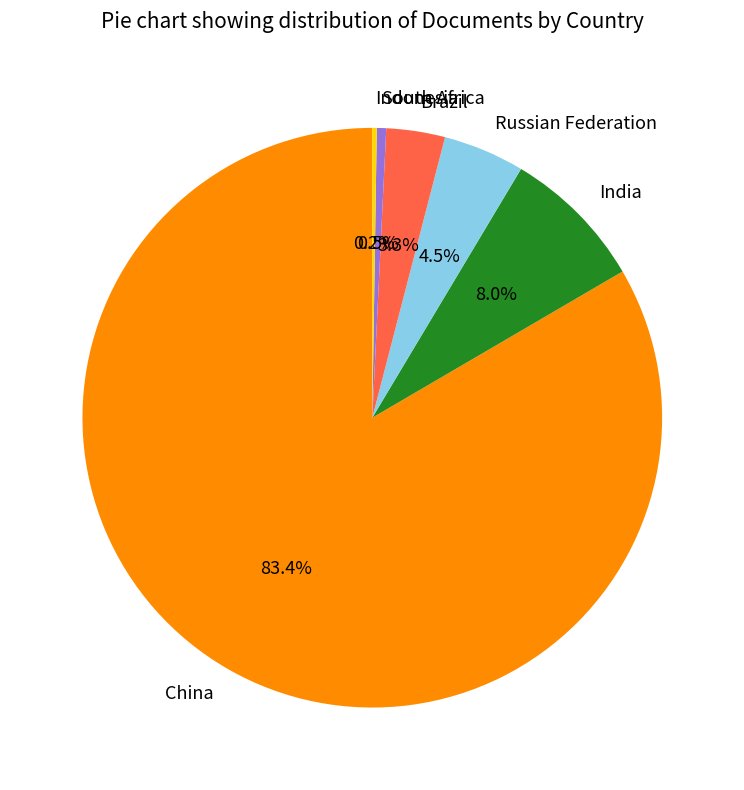

Combined, do Brazil and South Africa account for over 50%?

No